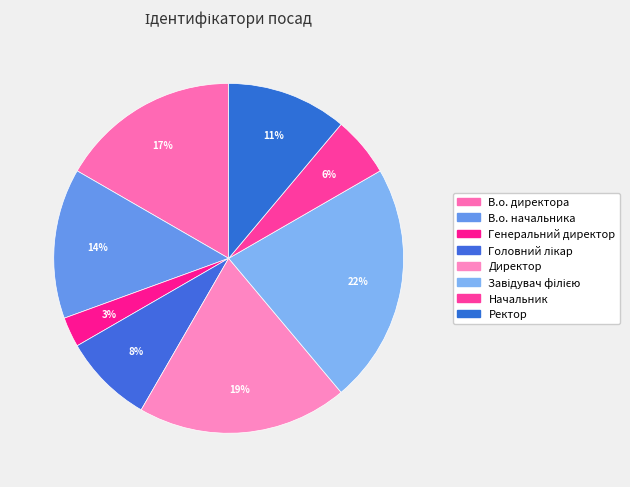

Combined, do В.о. начальника and Ректор account for over 50%?

No